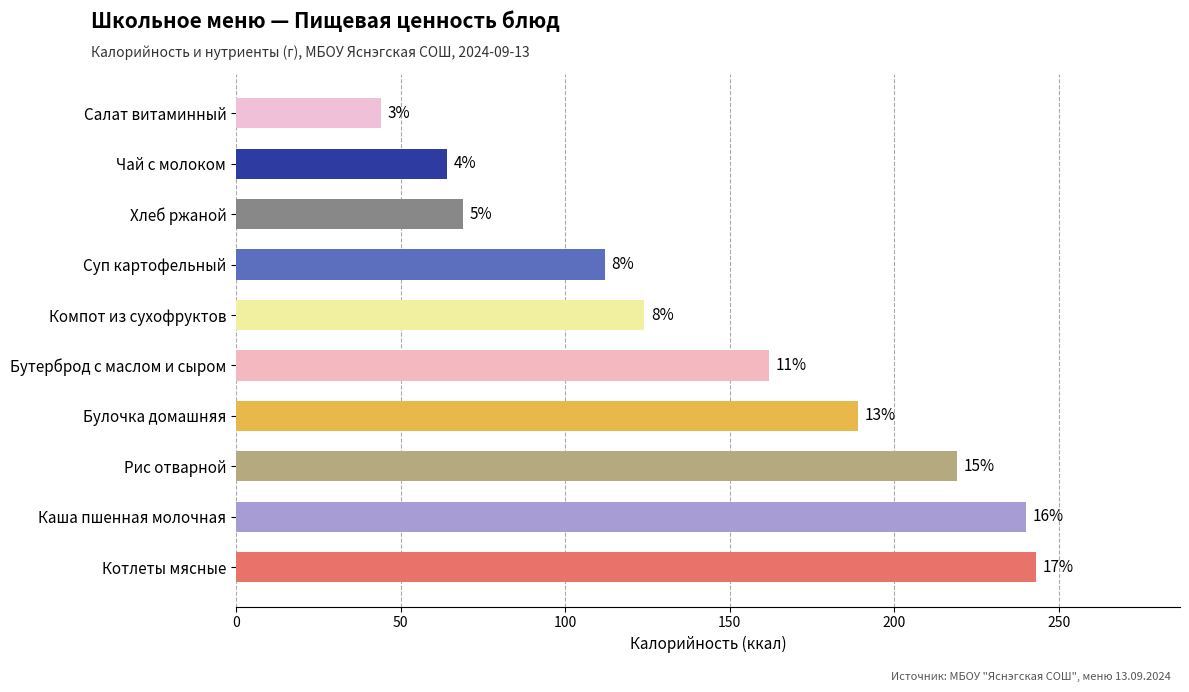

What is the maximum value shown in the chart?

243